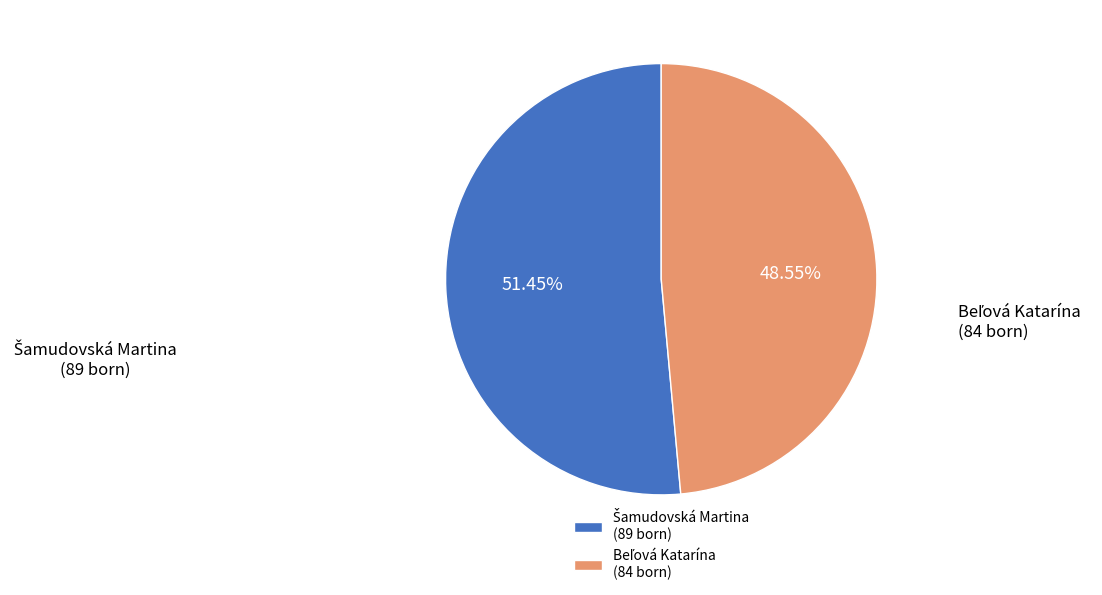

To the nearest percent, what is the average slice percentage?

50%